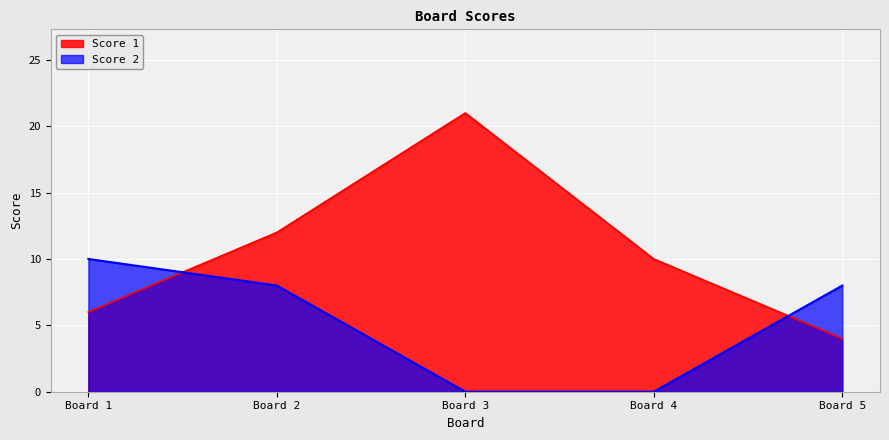

How many lines are shown in the chart?

2